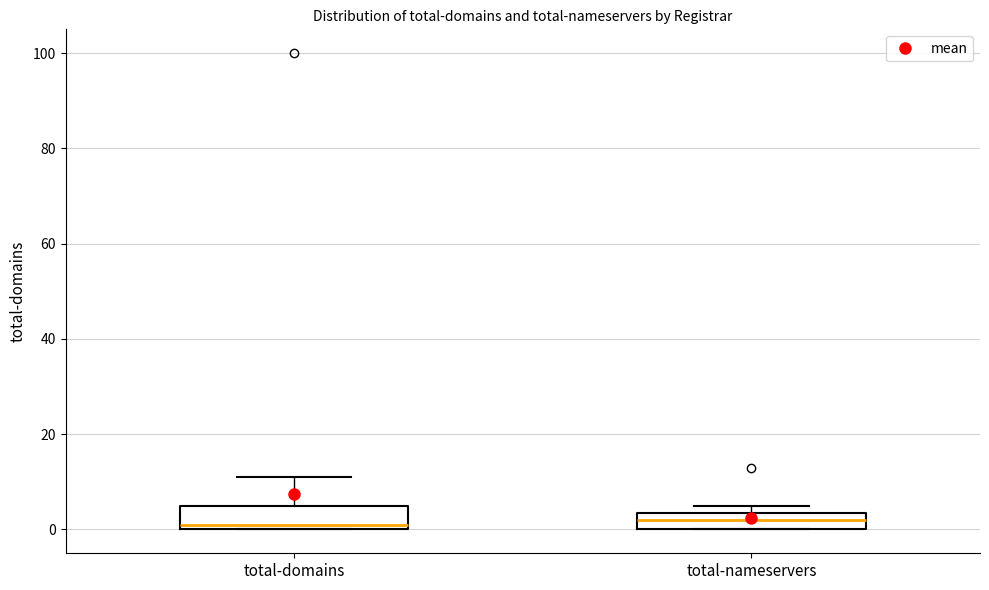

Where is the lower edge of the box for total-nameservers on the y-axis? The values are not printed on the chart, so give them approximately, as read against the axis.

0